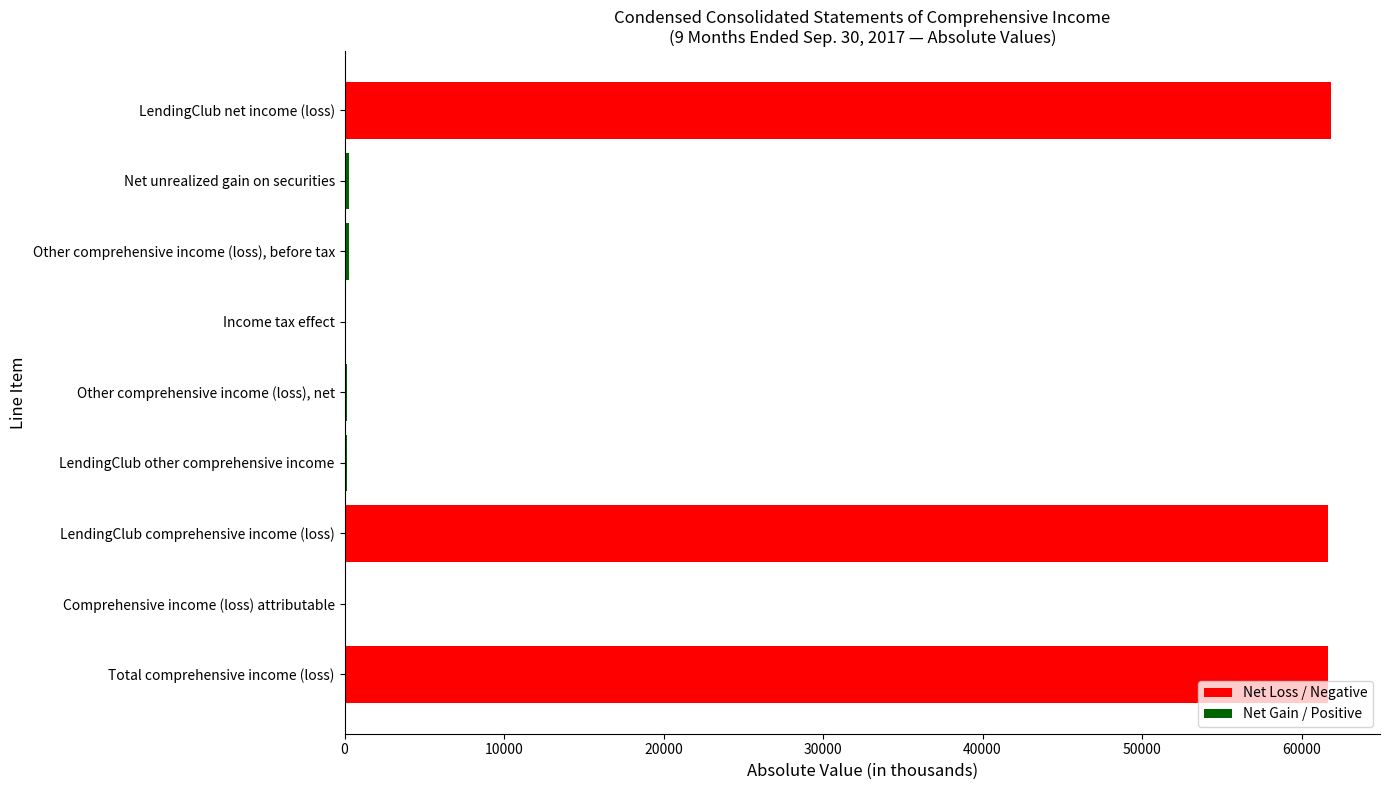

What is the greatest value displayed?

61828